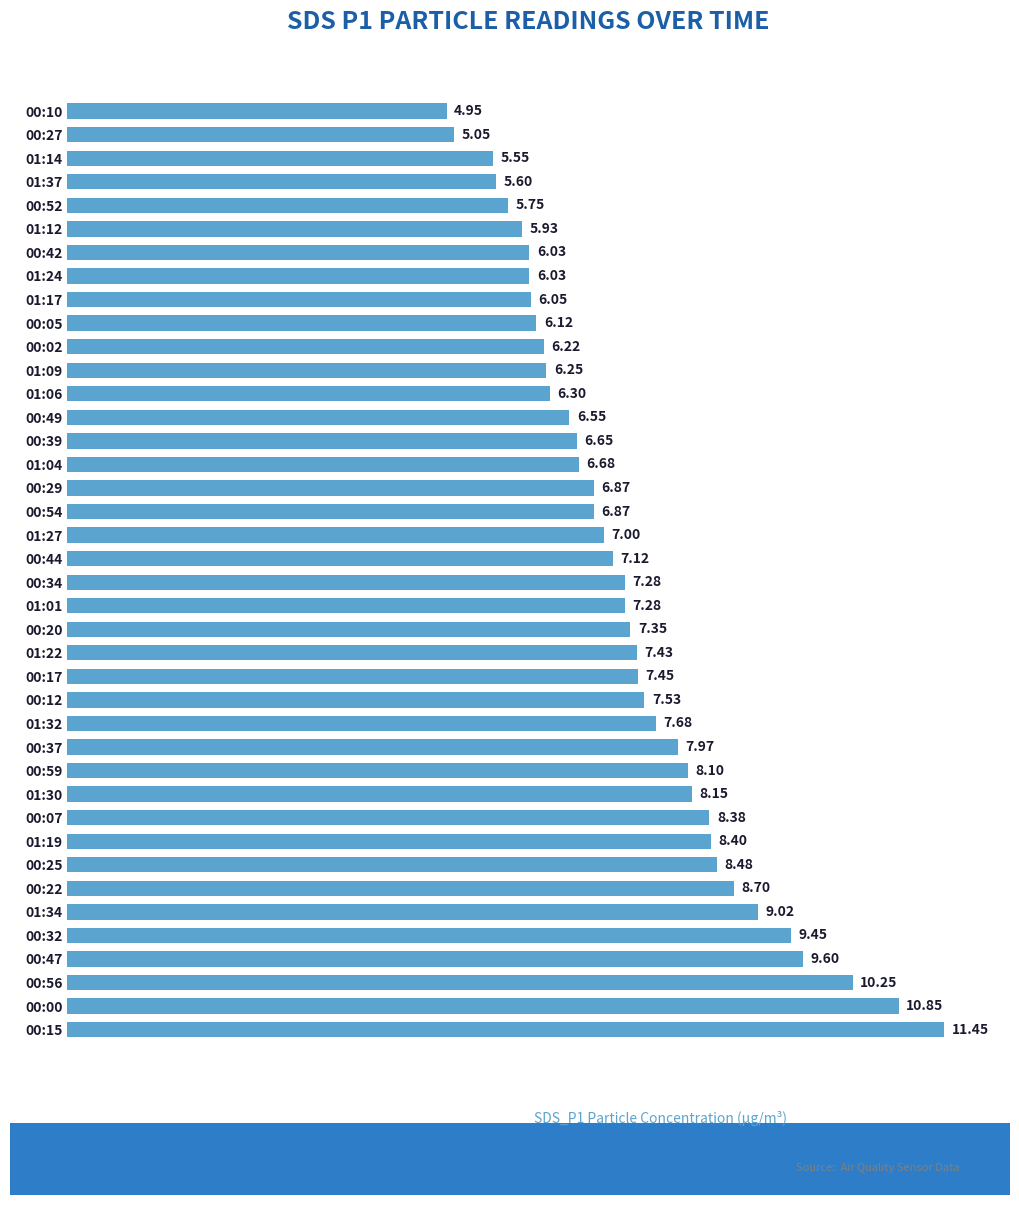

What is the average value?

7.4